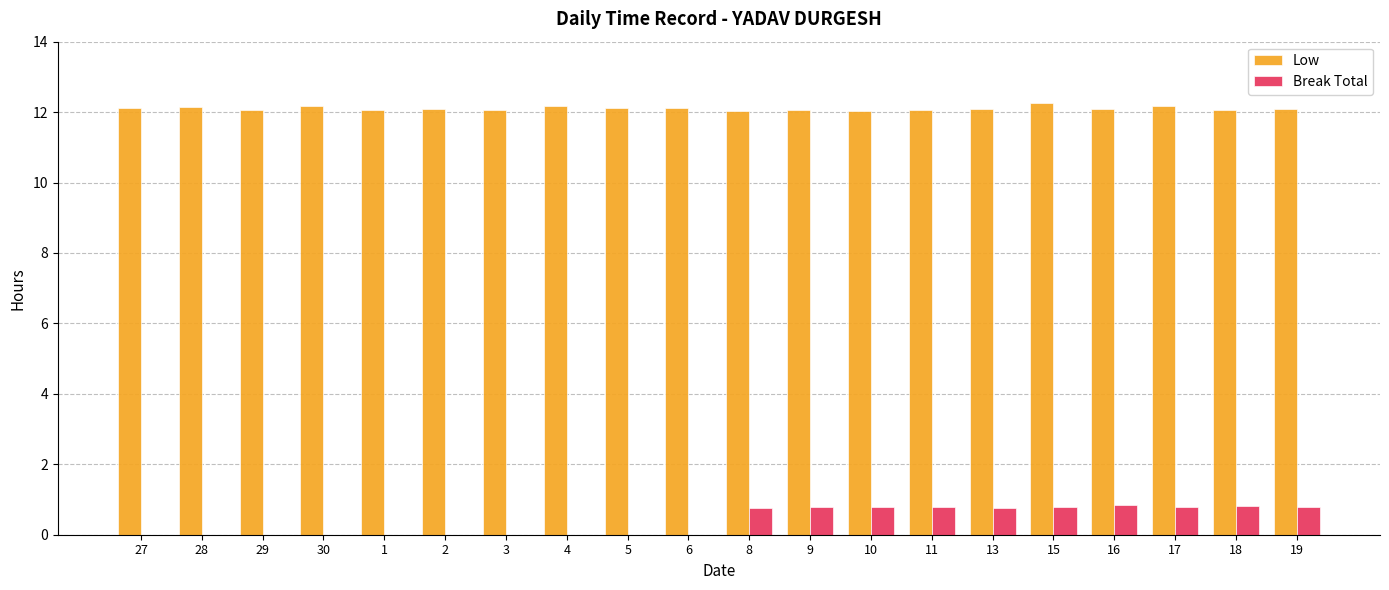

Is it true that Break Total equals 0.0 at 6?

True